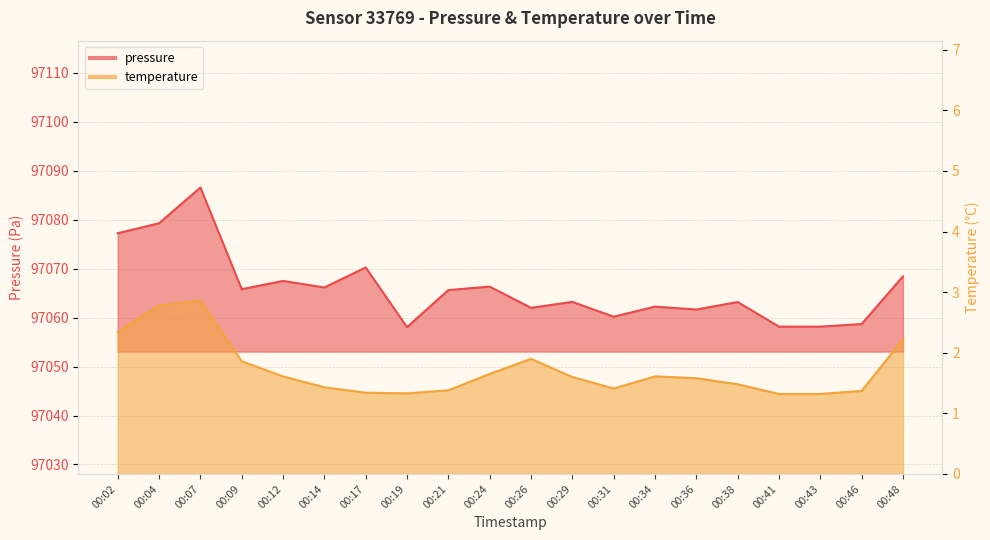

List the labels in order of temperature value, smallest first.

00:41, 00:43, 00:19, 00:17, 00:46, 00:21, 00:31, 00:14, 00:38, 00:36, 00:29, 00:12, 00:34, 00:24, 00:09, 00:26, 00:48, 00:02, 00:04, 00:07